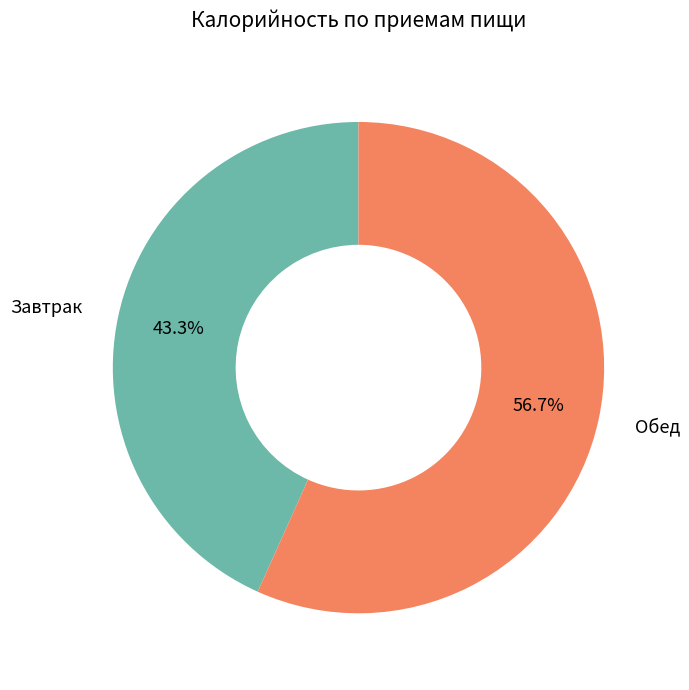

What is the majority slice?

Обед